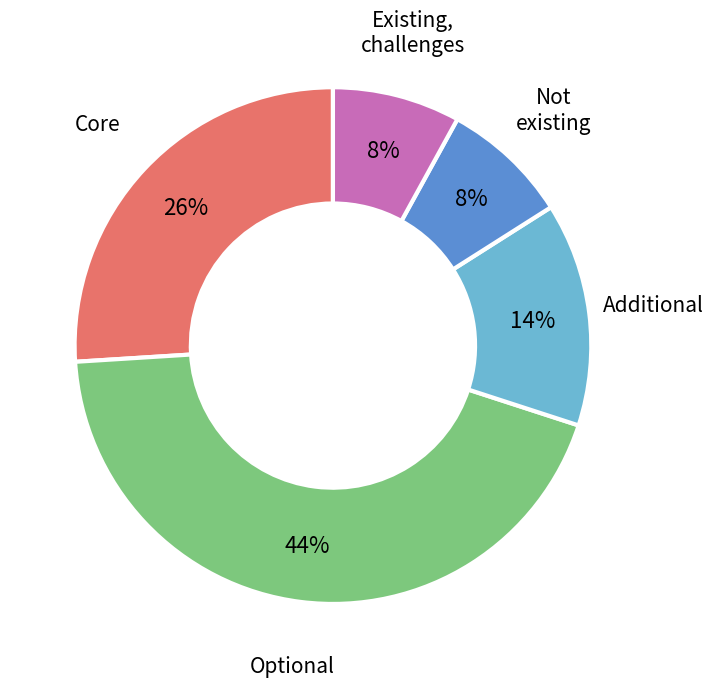

Does any single category account for the majority?

No